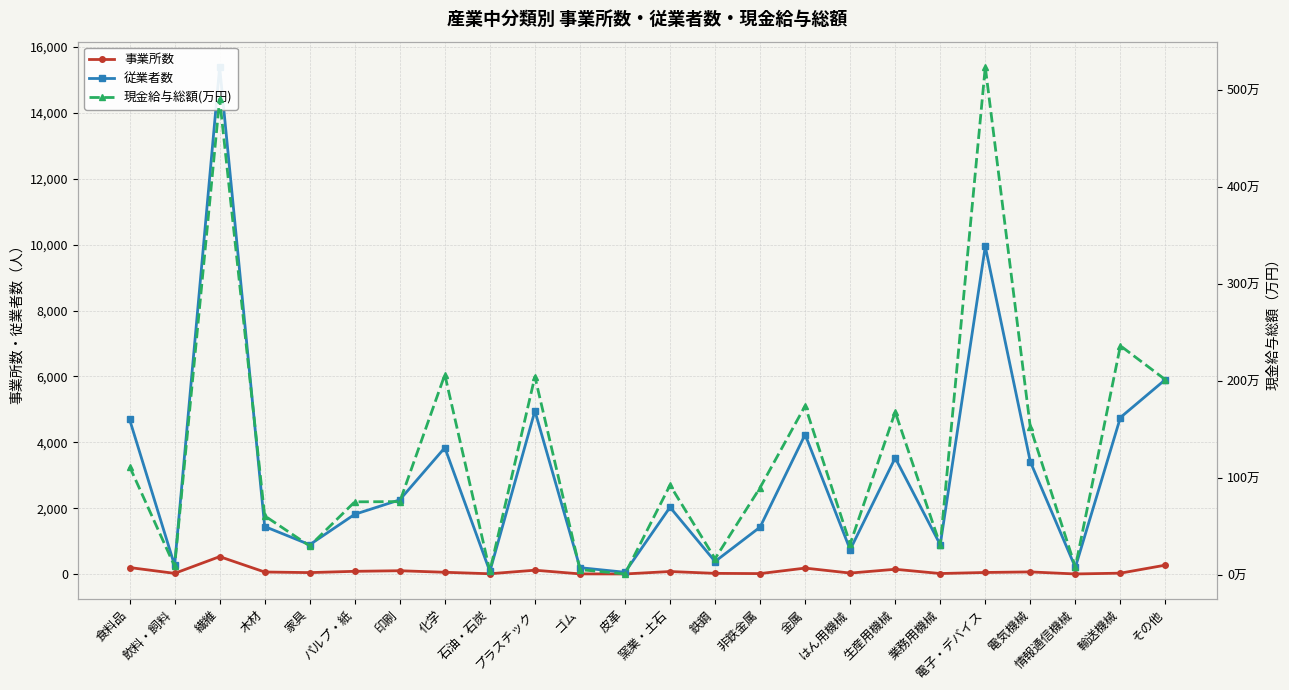

Is this an area chart (filled region under the line)?

No